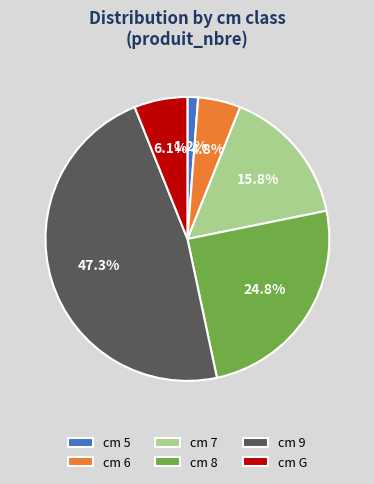

What is the ratio of the value at cm 6 to the value at cm 5?

4.0